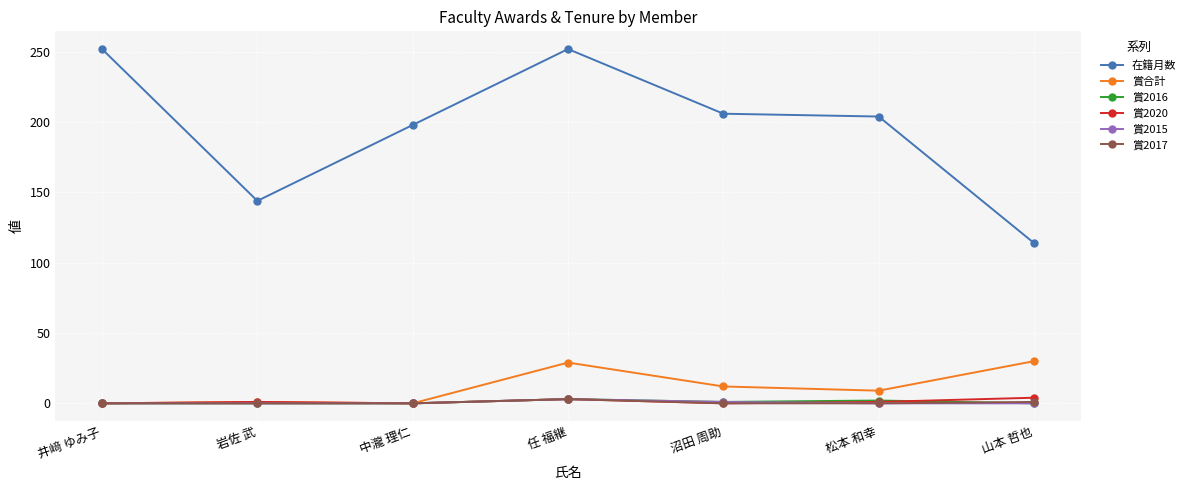

Which series has the widest spread of values?

在籍月数